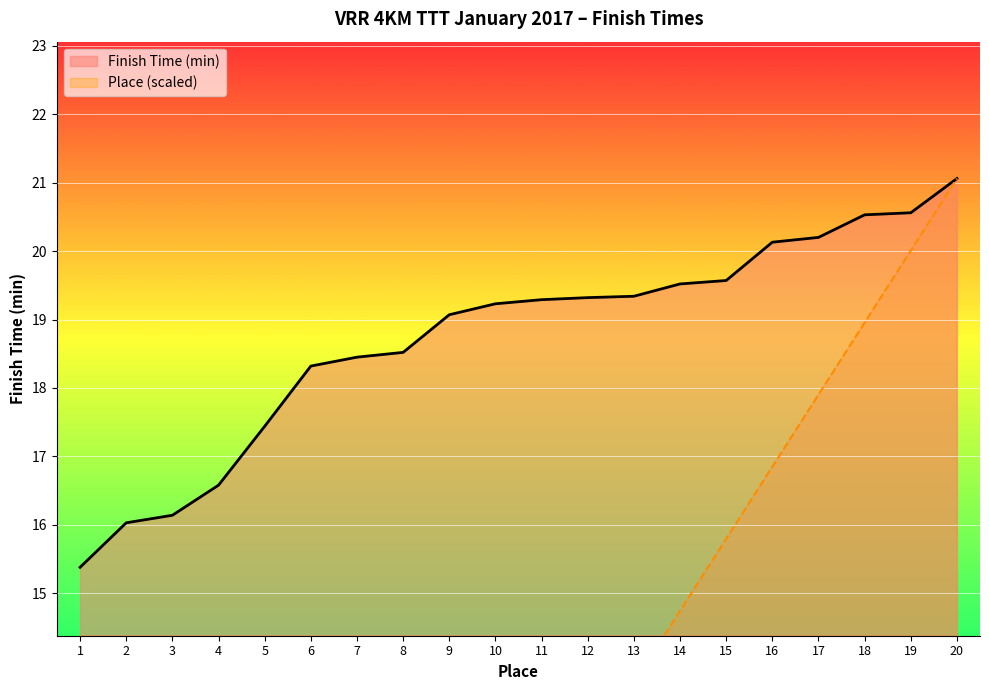

What is the difference between the highest and lowest values at 6?

12.0